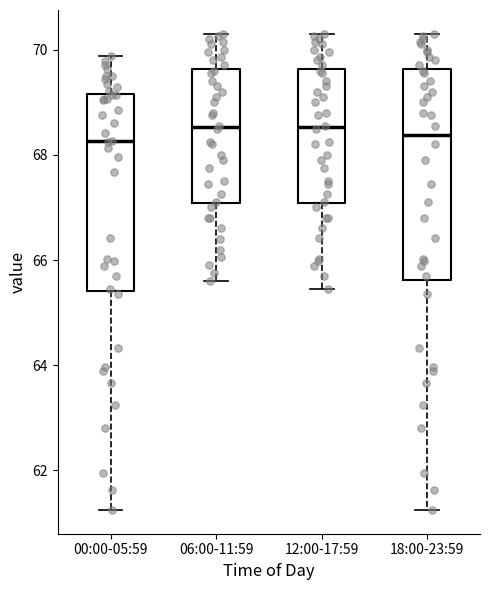

Reading left to right, transcribe this box plot: for each box, give where its median line is, the range the box spans, and where its two whiskers end, as read against the y-axis. The values are not printed on the chart, so give them approximately, as read against the axis.

00:00-05:59: median 68.2, box 65.4 to 69.2, whiskers 61.2 to 69.8
06:00-11:59: median 68.6, box 67.0 to 69.6, whiskers 65.6 to 70.4
12:00-17:59: median 68.6, box 67.0 to 69.6, whiskers 65.4 to 70.4
18:00-23:59: median 68.4, box 65.6 to 69.6, whiskers 61.2 to 70.4